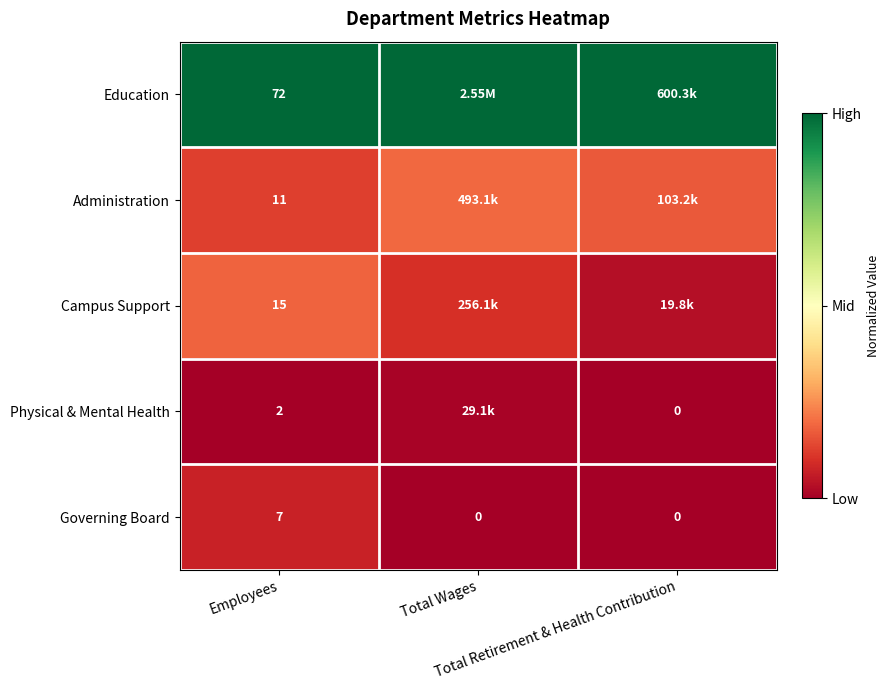

Is the value of Education at Total Wages greater than the value of Administration at Total Retirement & Health Contribution?

Yes